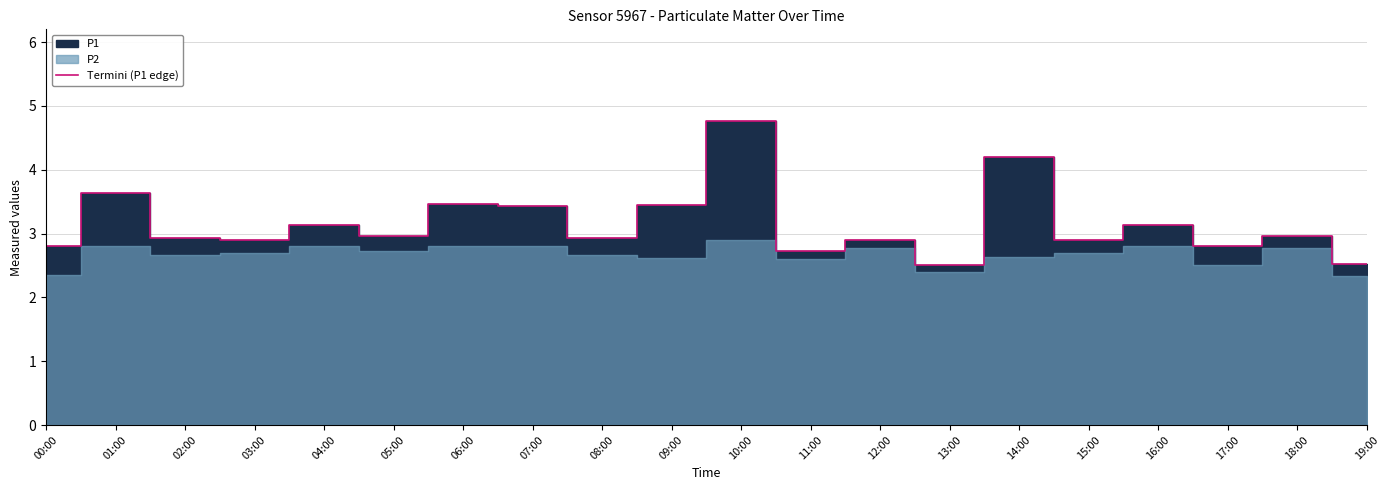

What is the difference between the maximum and minimum values?

2.3